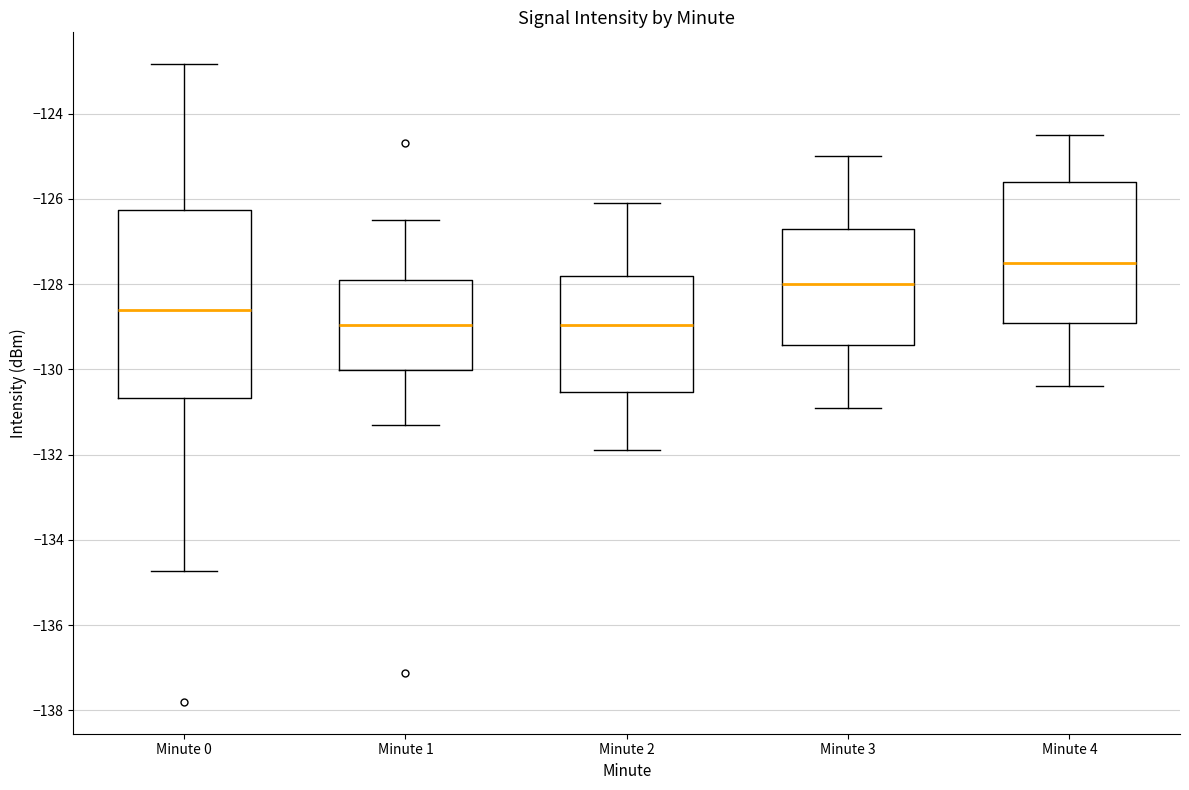

Where does the upper whisker of the box for Minute 2 end on the y-axis? The values are not printed on the chart, so give them approximately, as read against the axis.

-126.0